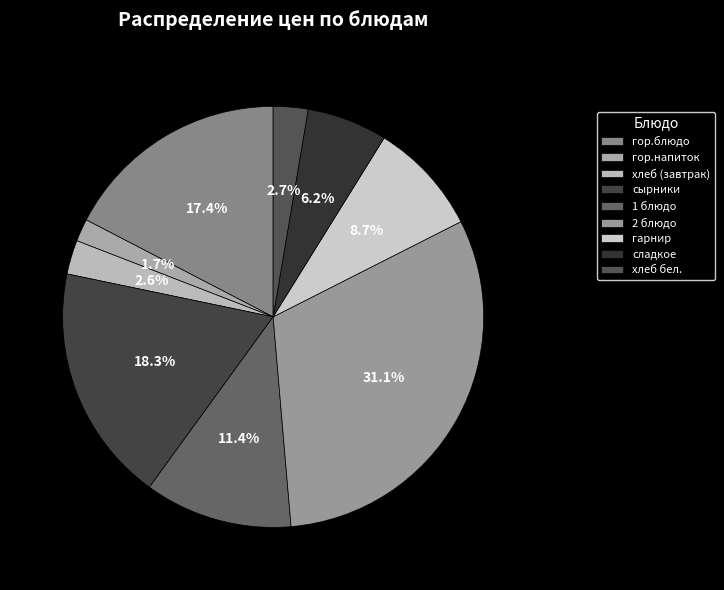

What is the total percentage of гор.напиток and сладкое?

7.9%